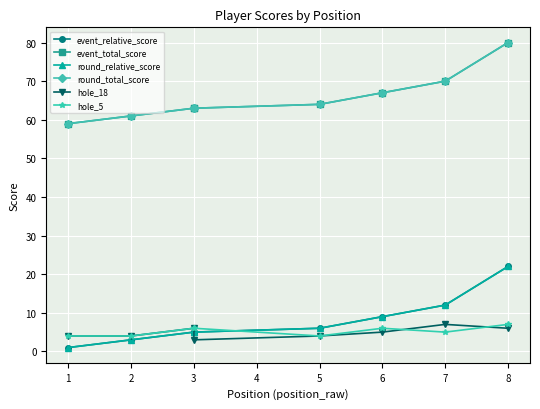

How many values in the round_relative_score series exceed 6?

3